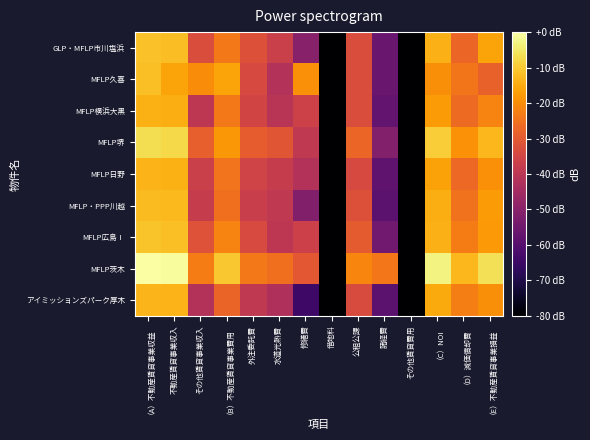

How many series are shown in this chart?

9